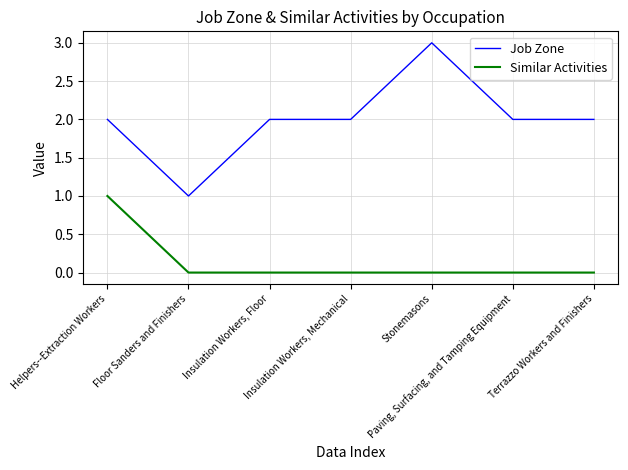

At Helpers--Extraction Workers, list the series in order from largest to smallest.

Job Zone, Similar Activities